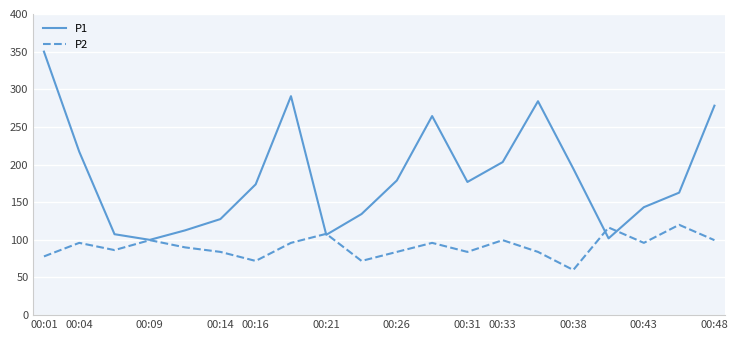

What are all the series names shown in the legend?

P1, P2